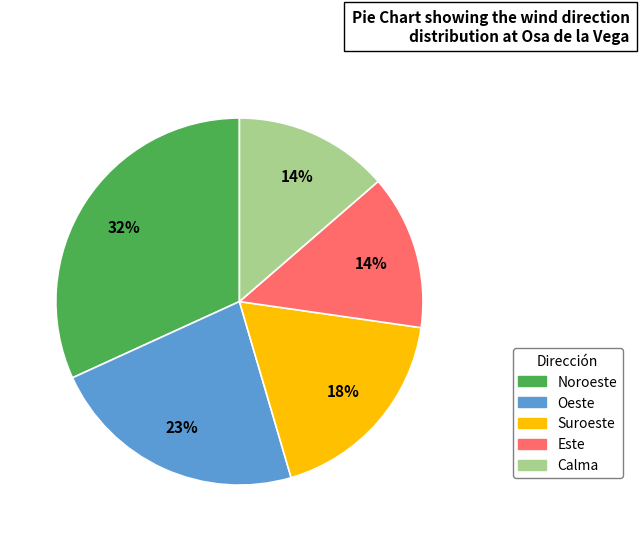

To the nearest percent, what is the combined percentage of Suroeste and Noroeste?

50%